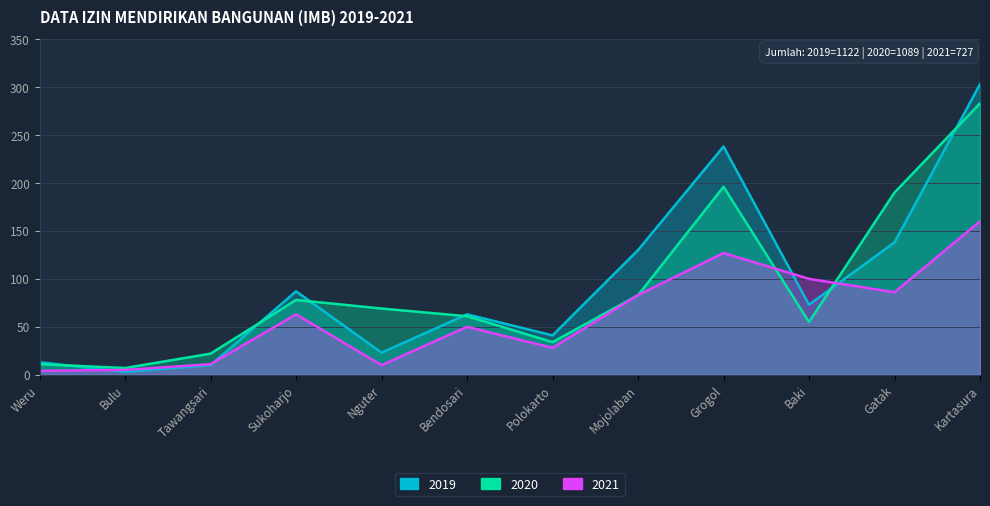

List the labels in order of 2020 value, smallest first.

Bulu, Weru, Tawangsari, Polokarto, Baki, Bendosari, Nguter, Sukoharjo, Mojolaban, Gatak, Grogol, Kartasura